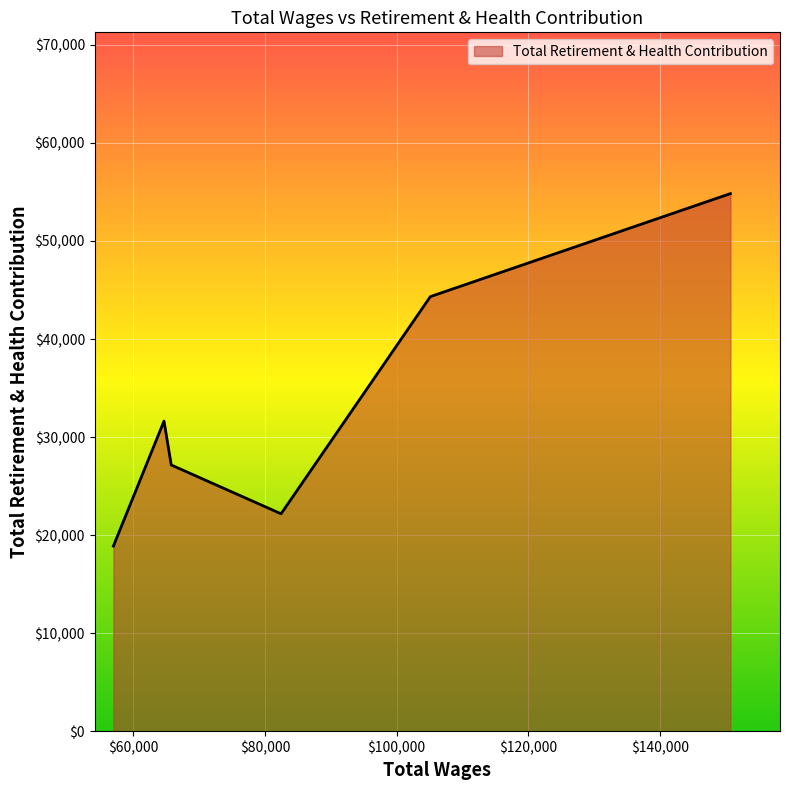

What is the sum of all values?

198996